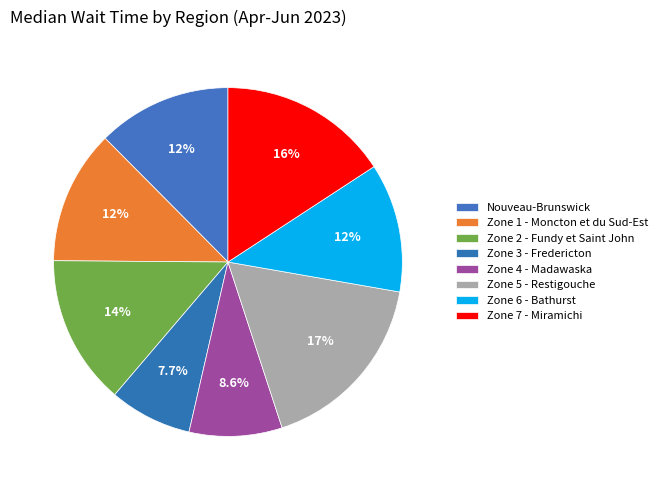

How many segments does this pie chart have?

8